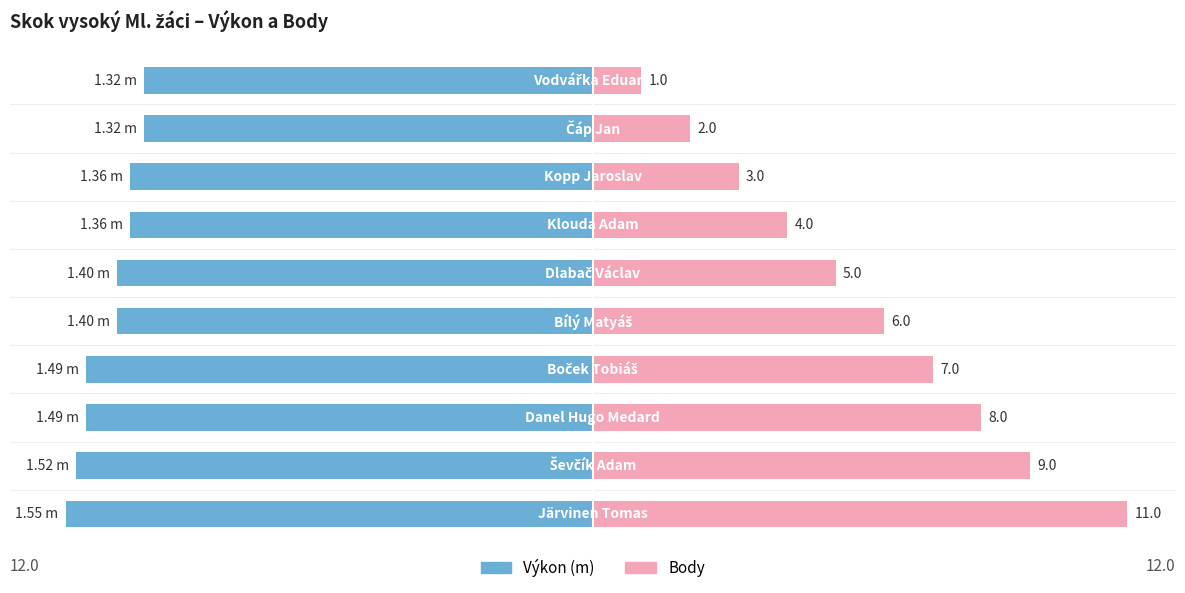

Between 4 and 9, which series saw the biggest shift?

Body